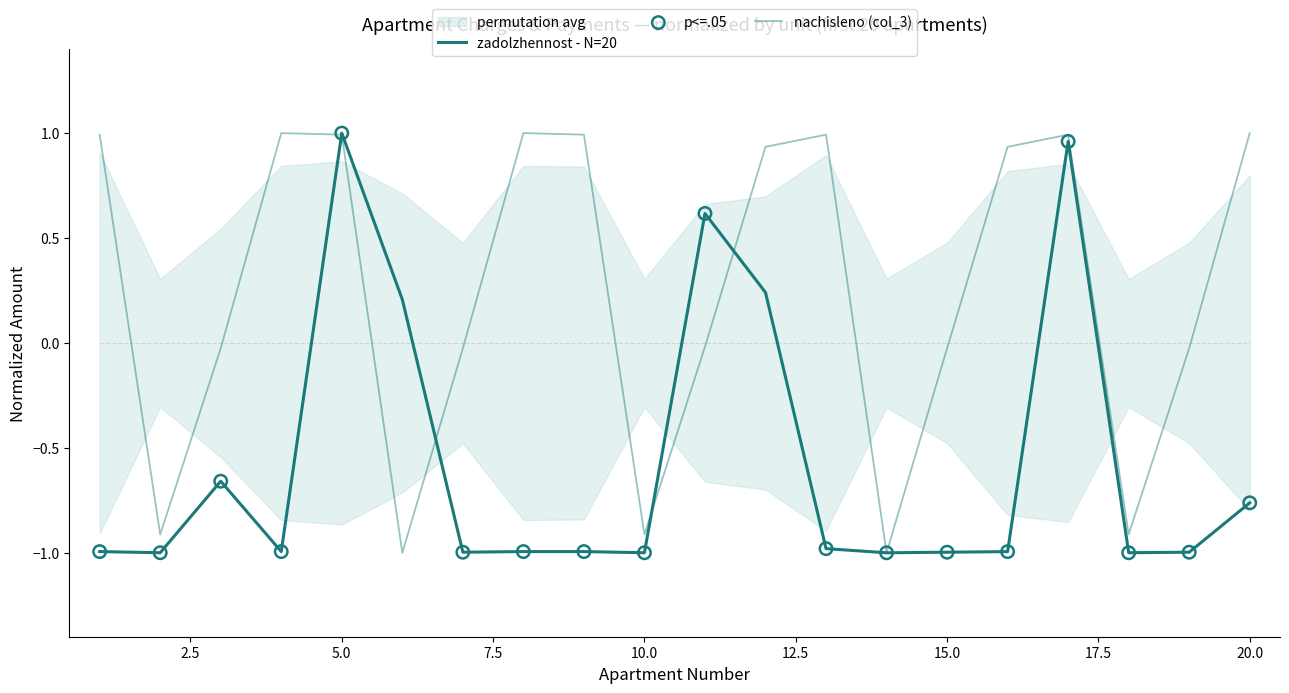

At which category is the sum across all series the highest?

5